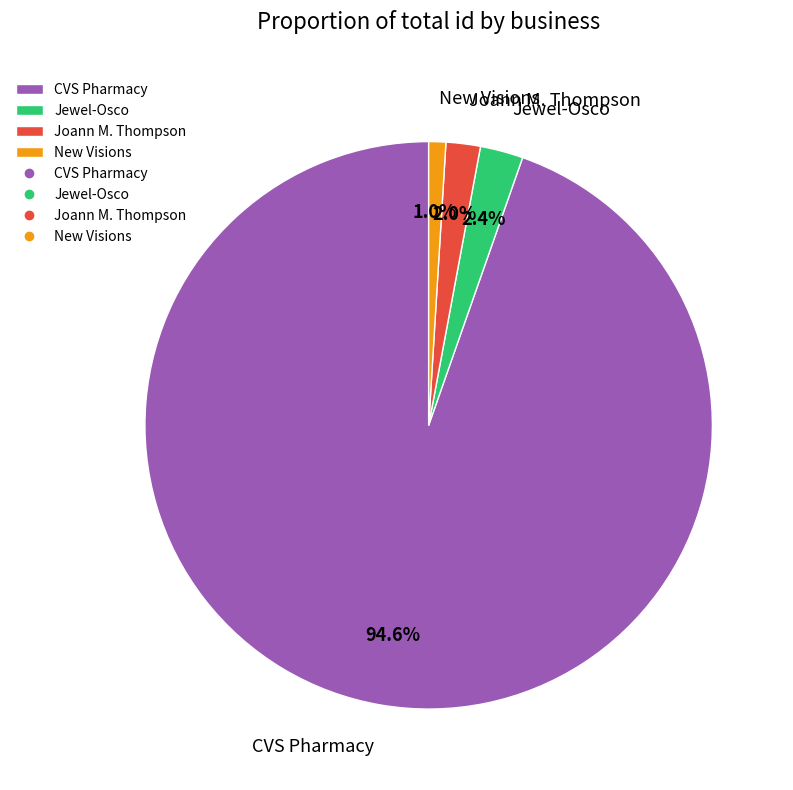

Combined, do Jewel-Osco and CVS Pharmacy account for over 50%?

Yes